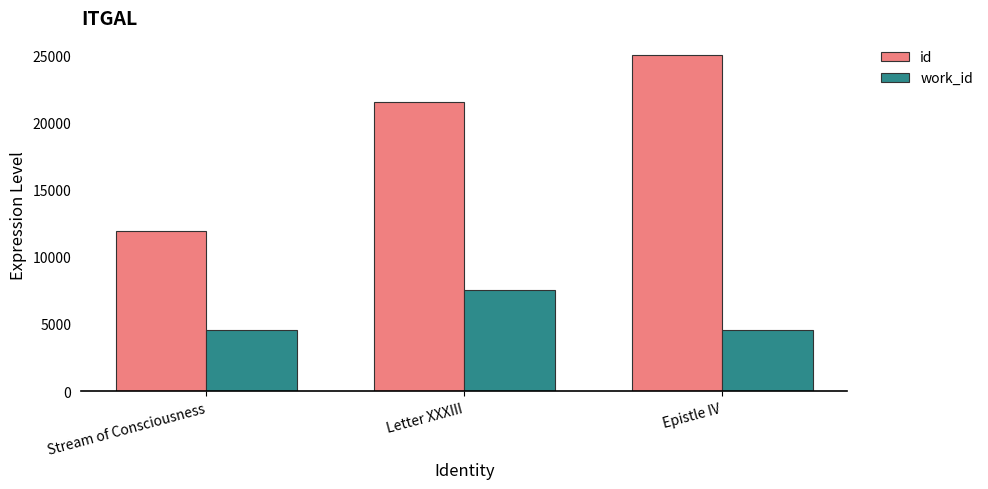

The work_id series shows 9788 at Letter XXXIII. True or false?

False